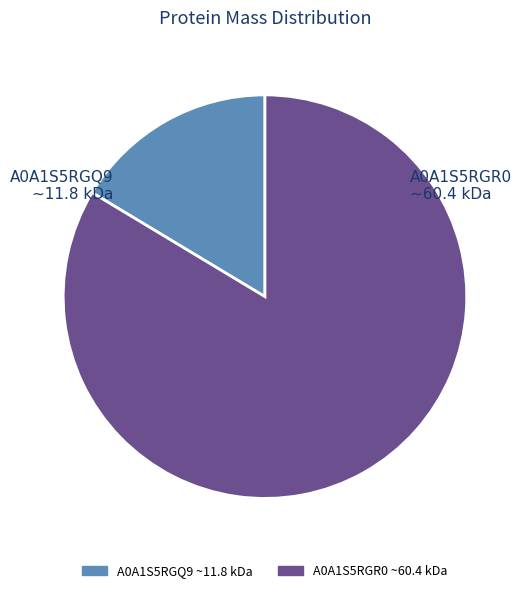

Is there a majority slice in this chart?

Yes